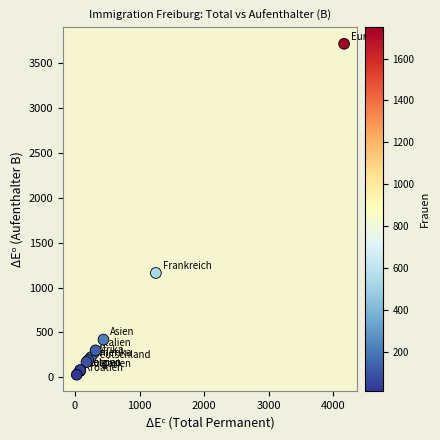

What Y value in the scatter plot is closest to 1871?

1162